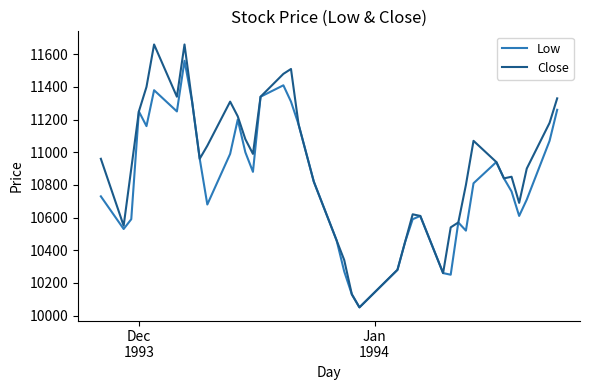

Rank the series by their maximum value, from lowest to highest.

Low, Close